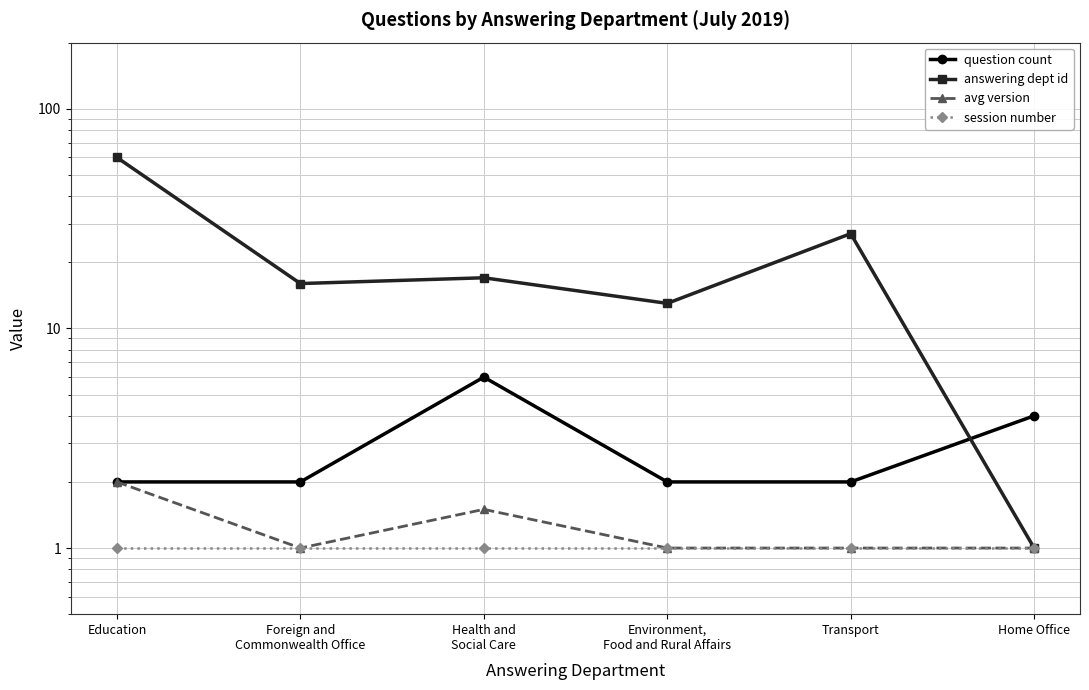

What position from the left is Foreign and
Commonwealth Office?

2